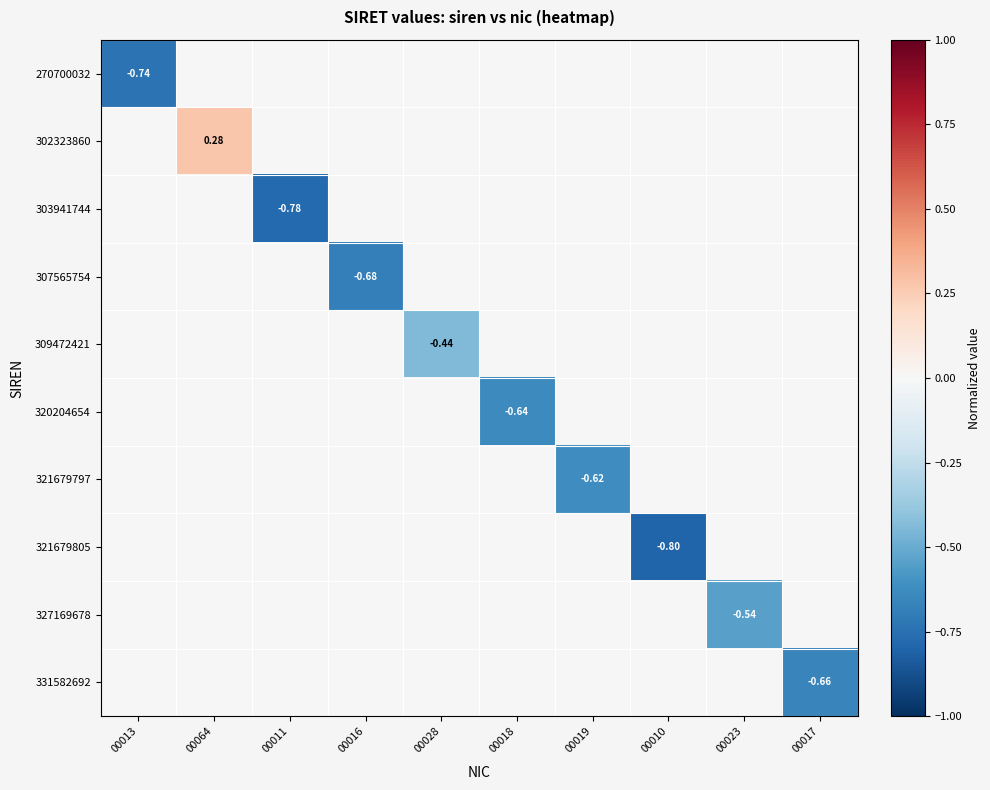

What is the lowest value of the 320204654 series?

-0.6